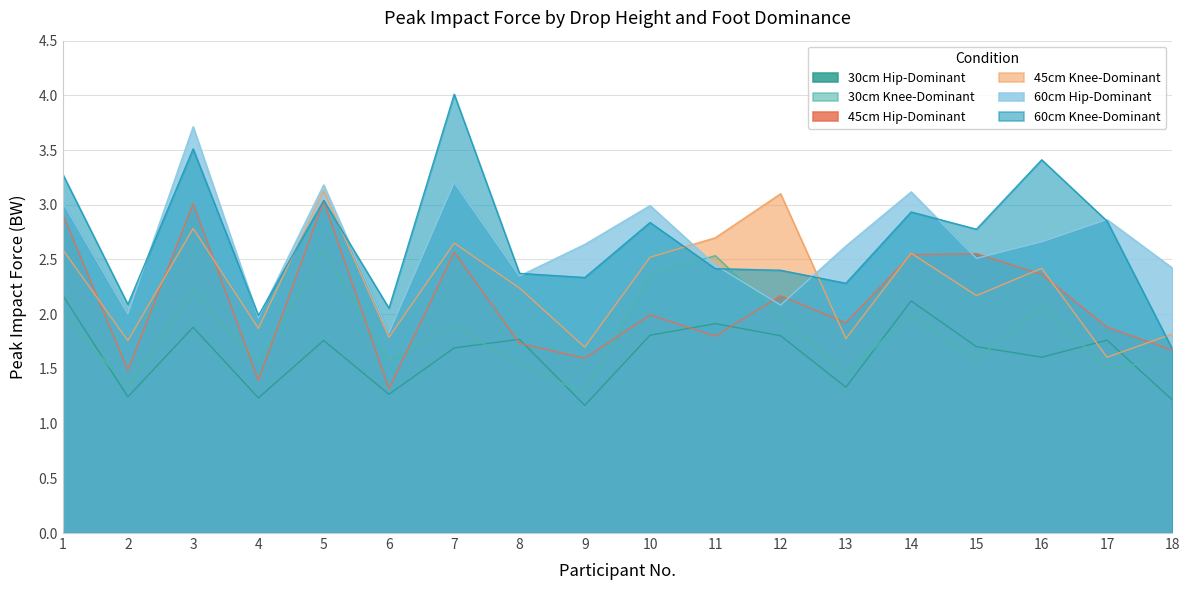

Reading left to right, transcribe all the data shown in this chart.

30cm Hip-Dominant: 2.2	1.2	1.9	1.2	1.8	1.3	1.7	1.8	1.2	1.8	1.9	1.8	1.3	2.1	1.7	1.6	1.8	1.2
30cm Knee-Dominant: 2.0	1.3	2.2	1.6	2.6	1.6	1.9	1.5	1.3	2.4	2.5	2.0	1.5	2.0	1.6	2.1	1.5	1.6
45cm Hip-Dominant: 2.9	1.5	3.0	1.4	3.0	1.3	2.6	1.7	1.6	2.0	1.8	2.2	1.9	2.5	2.6	2.4	1.9	1.7
45cm Knee-Dominant: 2.6	1.8	2.8	1.9	3.1	1.8	2.7	2.2	1.7	2.5	2.7	3.1	1.8	2.6	2.2	2.4	1.6	1.8
60cm Hip-Dominant: 3.0	2.0	3.7	2.0	3.2	1.8	3.2	2.3	2.6	3.0	2.4	2.1	2.6	3.1	2.5	2.7	2.9	2.4
60cm Knee-Dominant: 3.3	2.1	3.5	2.0	3.0	2.1	4.0	2.4	2.3	2.8	2.4	2.4	2.3	2.9	2.8	3.4	2.9	1.7